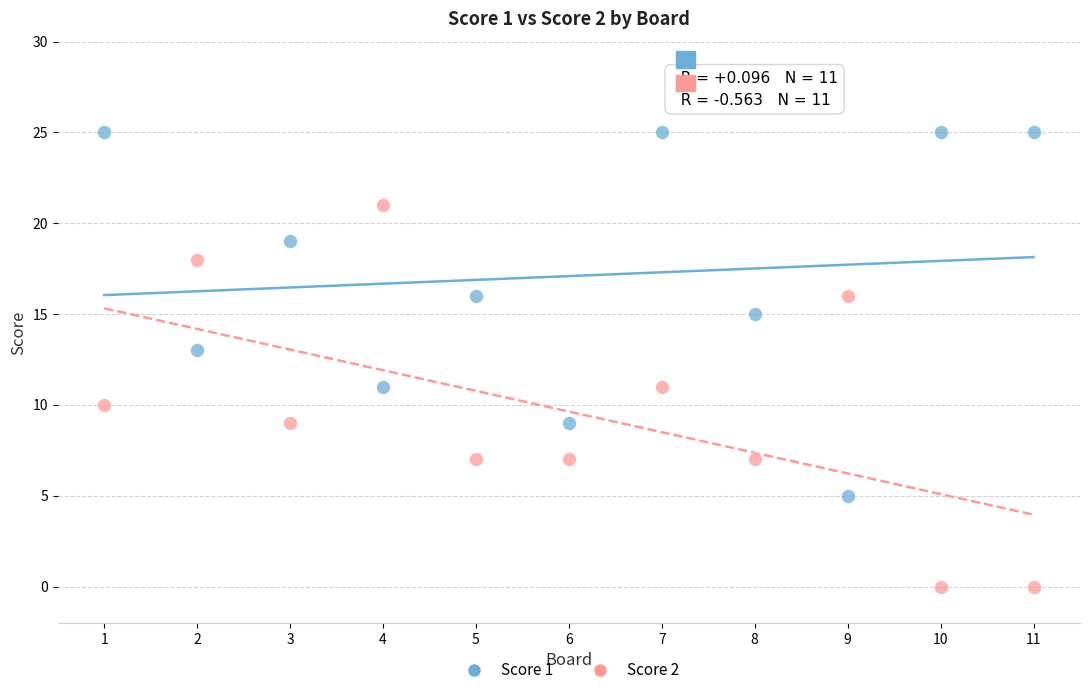

Which series contains the highest Y value?

Score 1